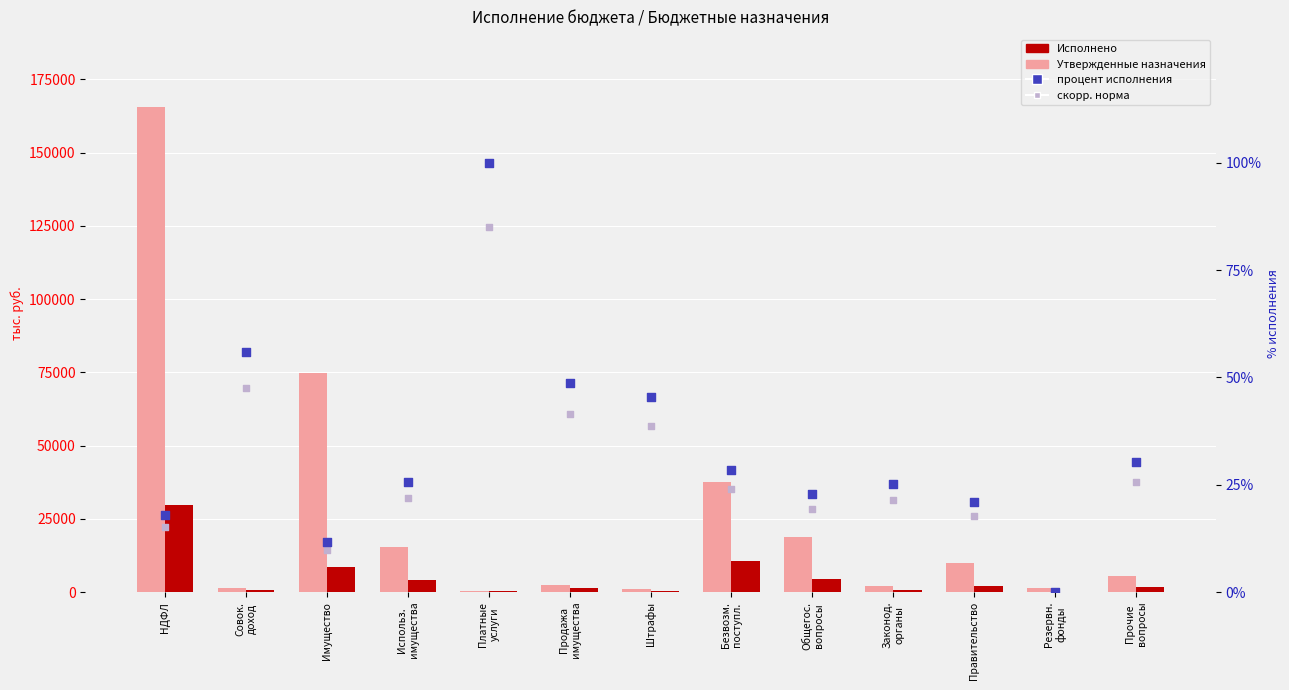

Is the value of Утвержденные назначения at Прочие
вопросы greater than the value of процент исполнения at Правительство?

Yes